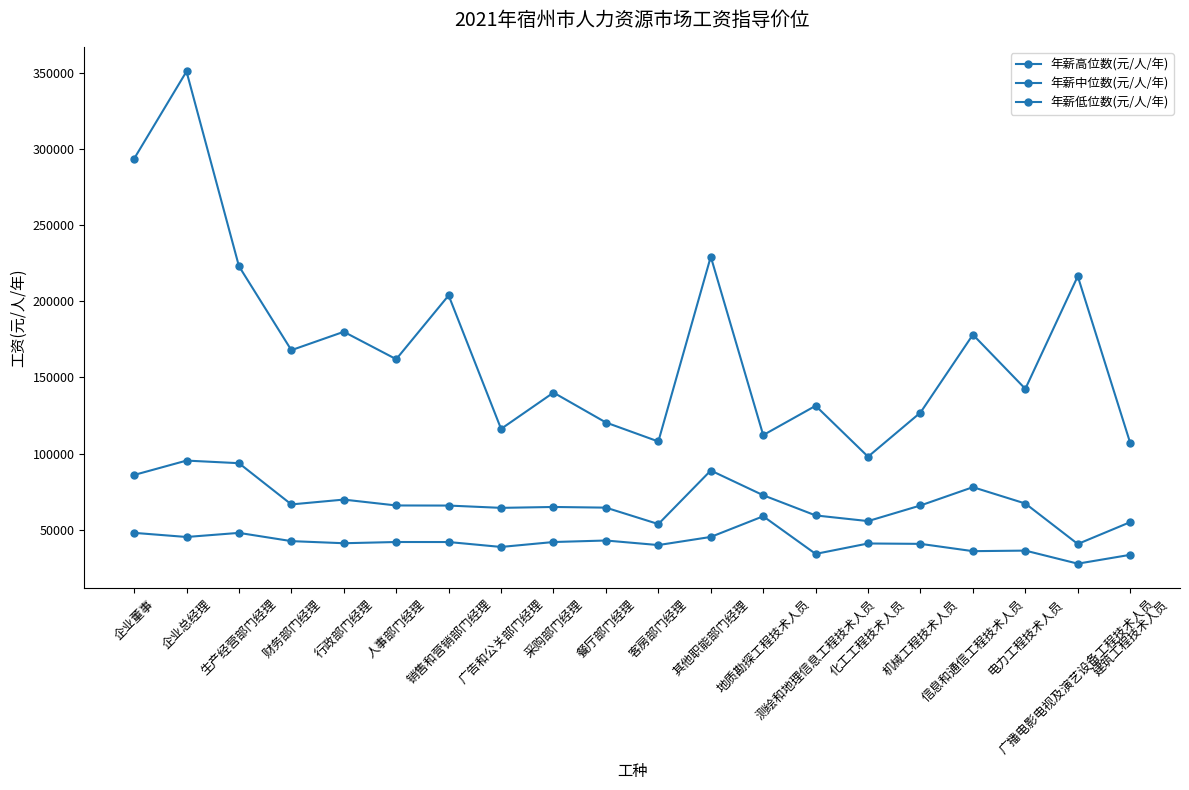

At which label is 年薪高位数(元/人/年) closest to 224454?

生产经营部门经理